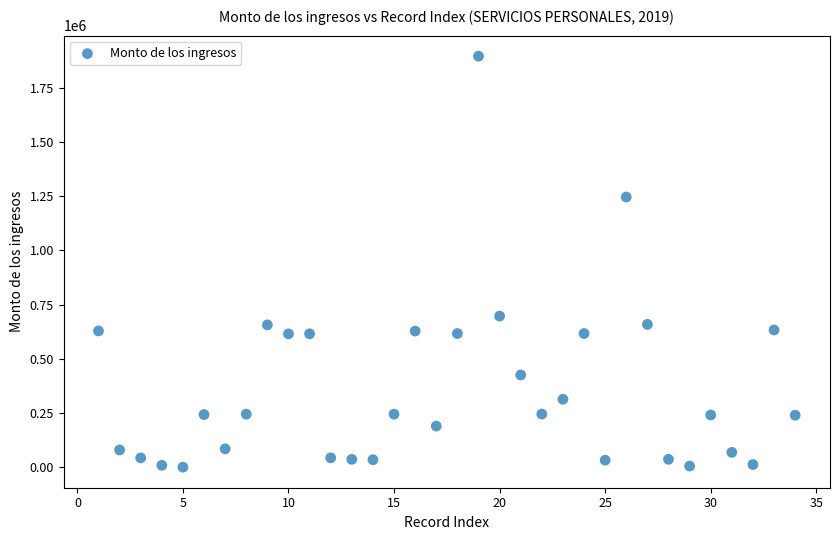

What is the range of X values (max minus min)?

33.0